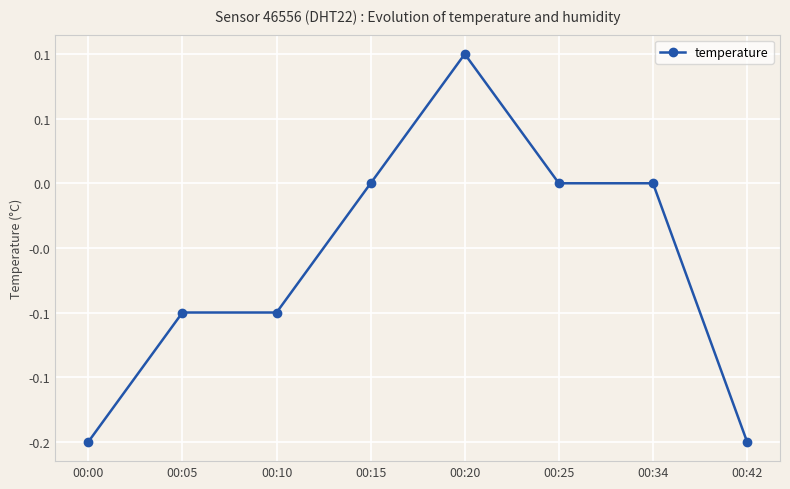

What is the sum of the values at 00:25 and 00:20?

0.1